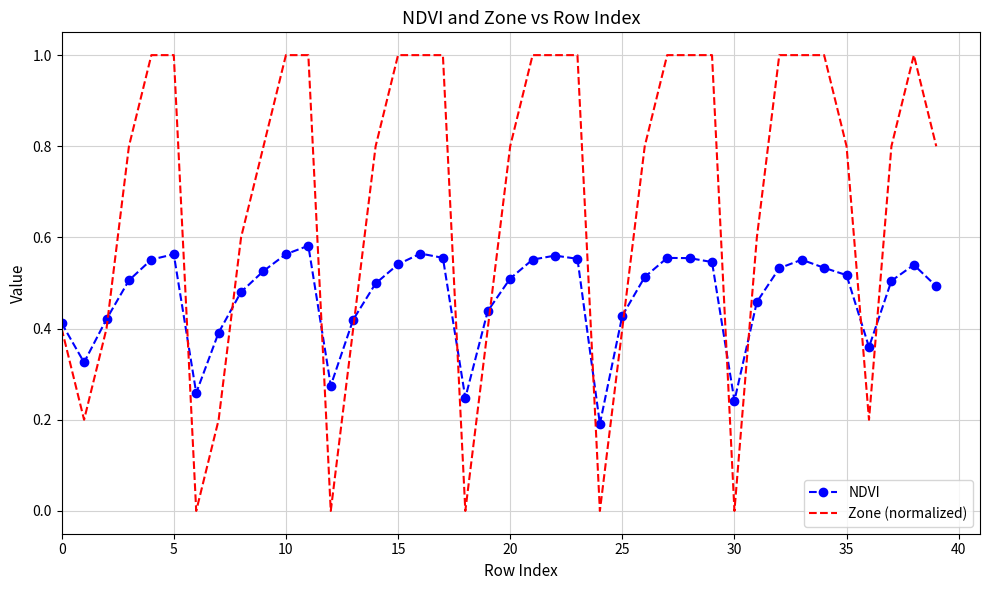

Which series has the largest total across all categories?

Zone (normalized)